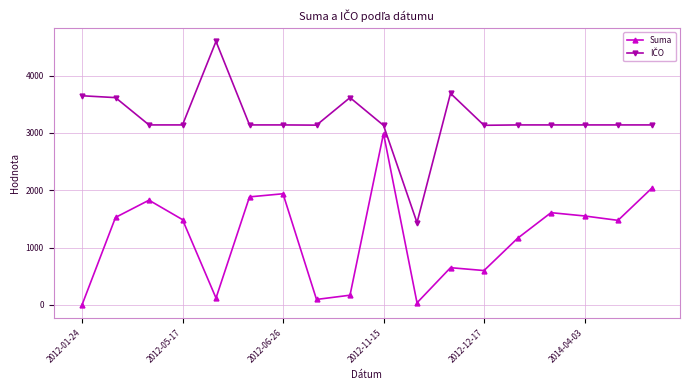

At how many categories does at least one series exceed 1775?

17